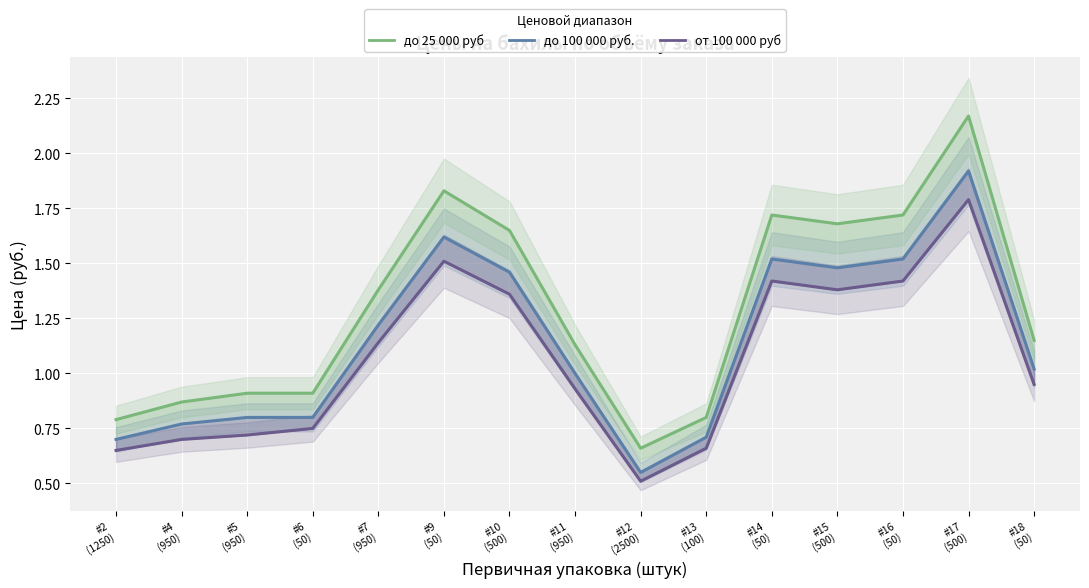

Rank the series by their average value, from highest to lowest.

до 25 000 руб, до 100 000 руб., от 100 000 руб